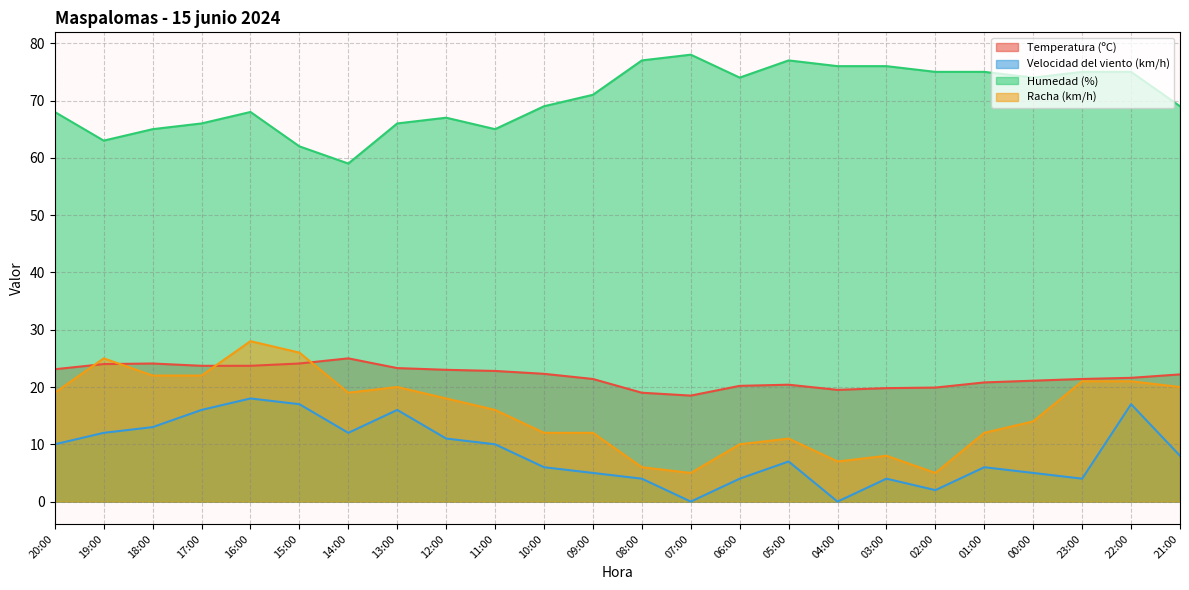

What is the difference between the maximum and minimum values in the Temperatura (ºC) series?

6.5